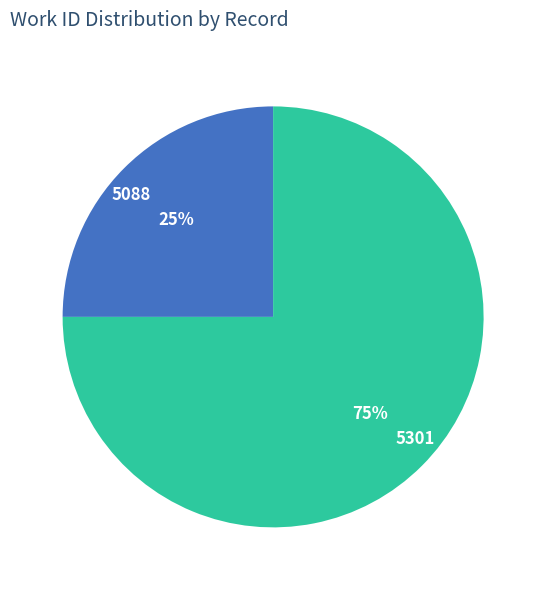

Rank the categories by value from highest to lowest.

5301, 5088